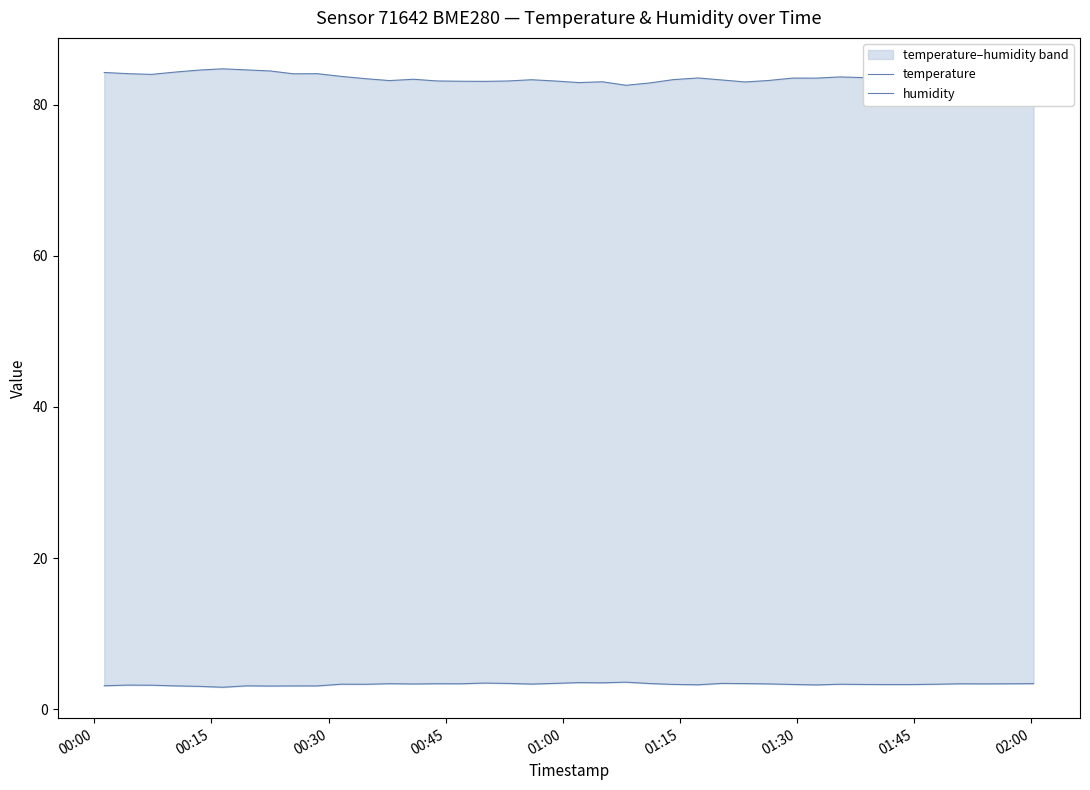

What is the sum of all humidity values?

3340.5